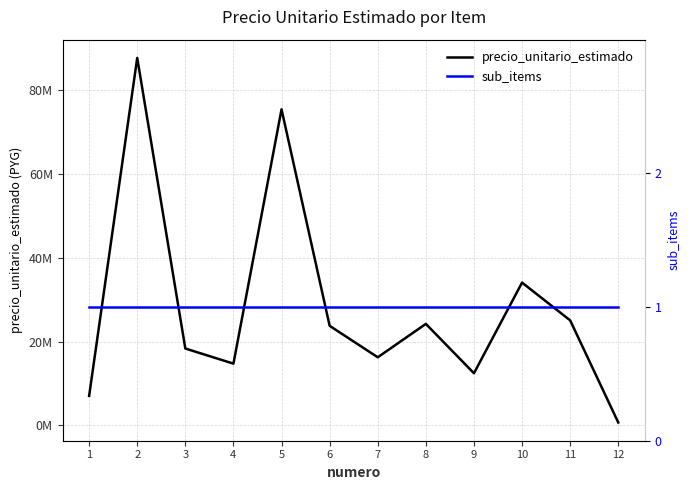

Between 5 and 12, which series saw the biggest shift?

precio_unitario_estimado